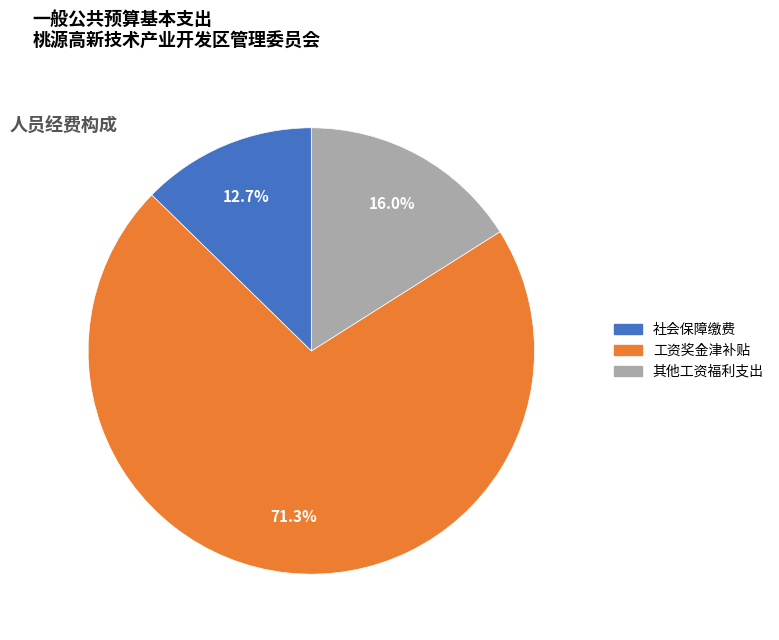

To the nearest percent, what portion does 社会保障缴费 represent?

13%